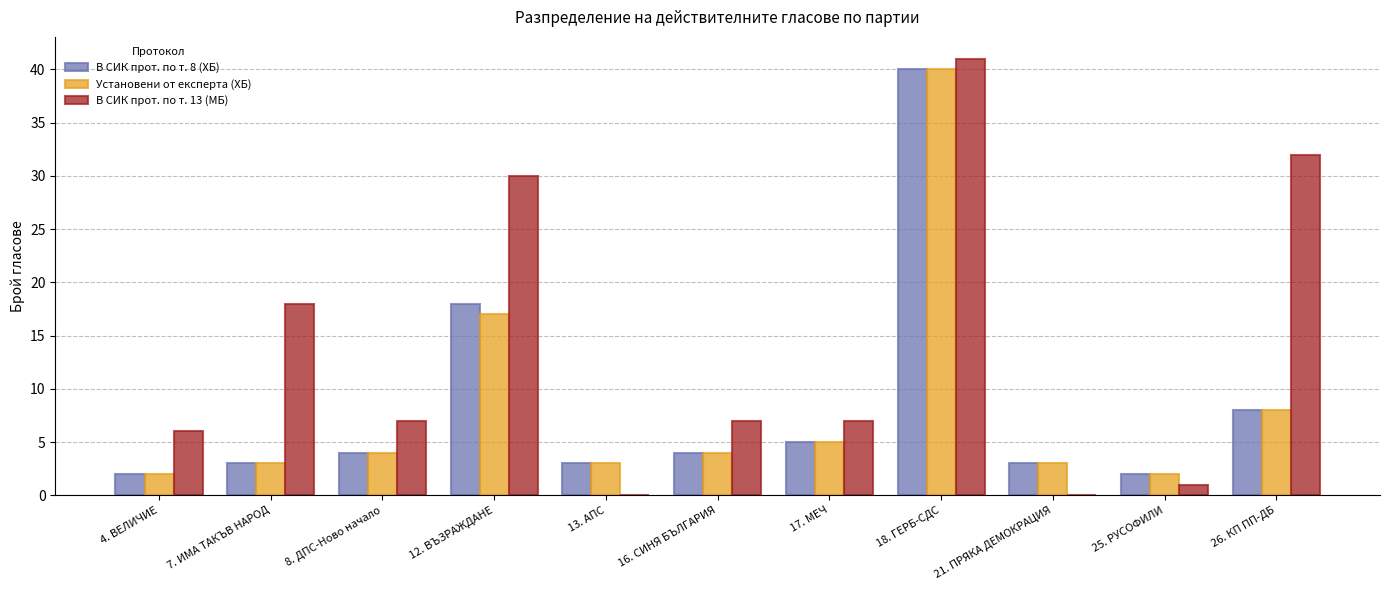

Between 16. СИНЯ БЪЛГАРИЯ and 26. КП ПП-ДБ, which series saw the biggest shift?

В СИК прот. по т. 13 (МБ)